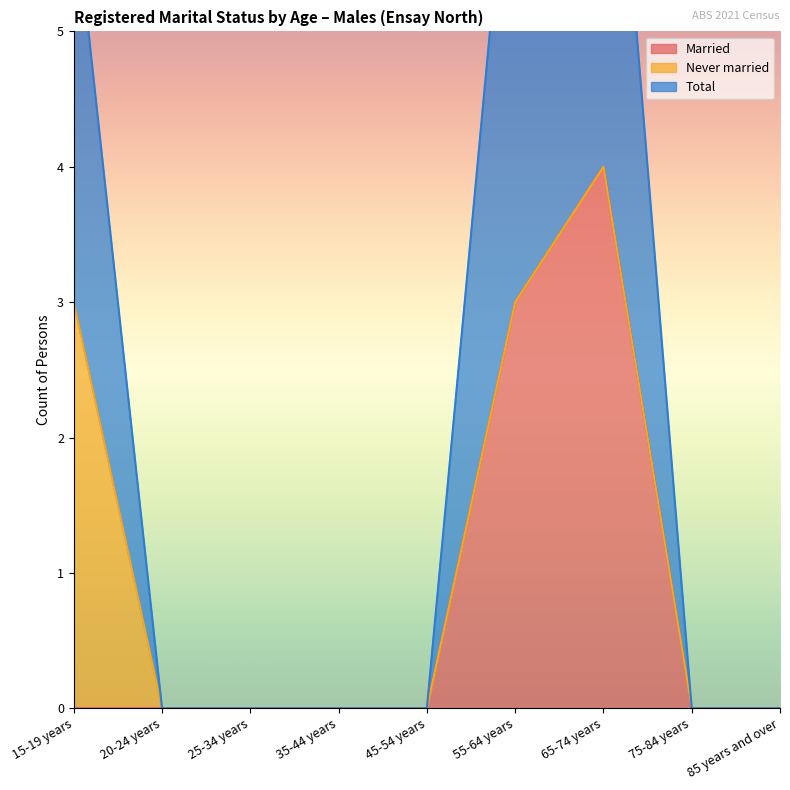

Which series has the largest total across all categories?

Total